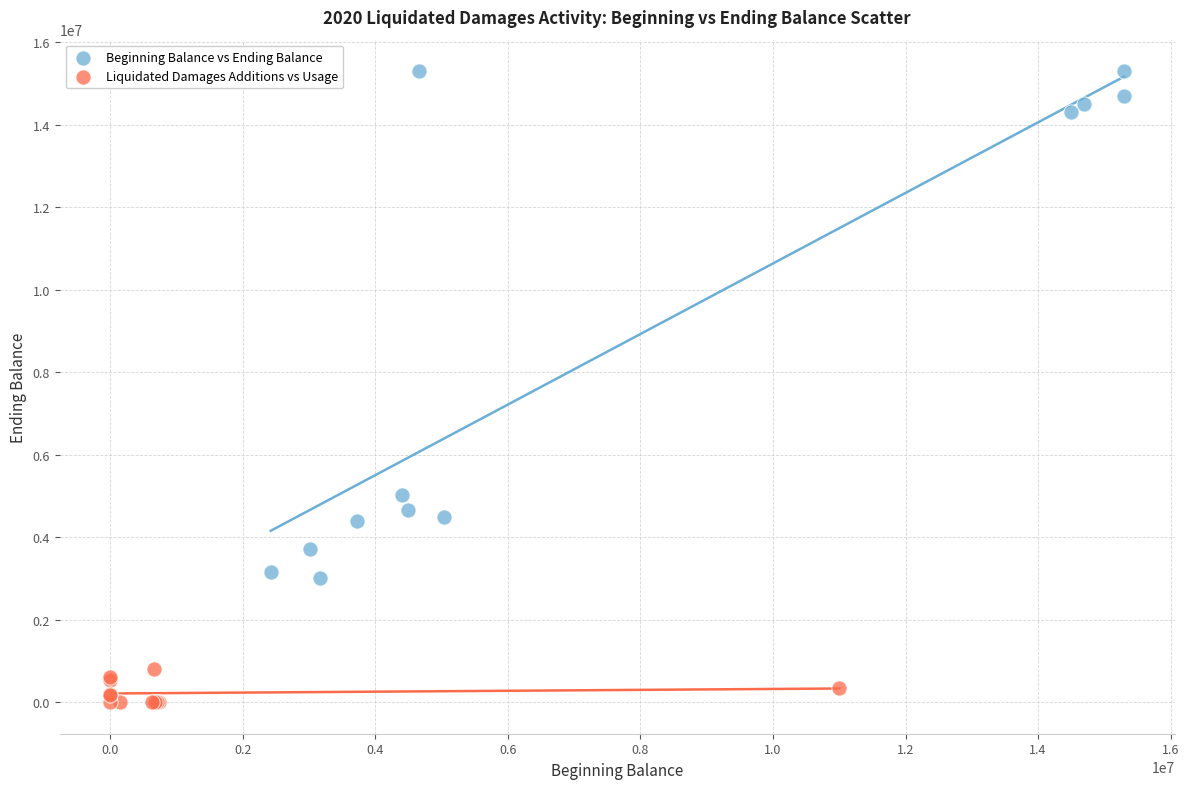

Which series reaches the maximum Y coordinate?

Beginning Balance vs Ending Balance